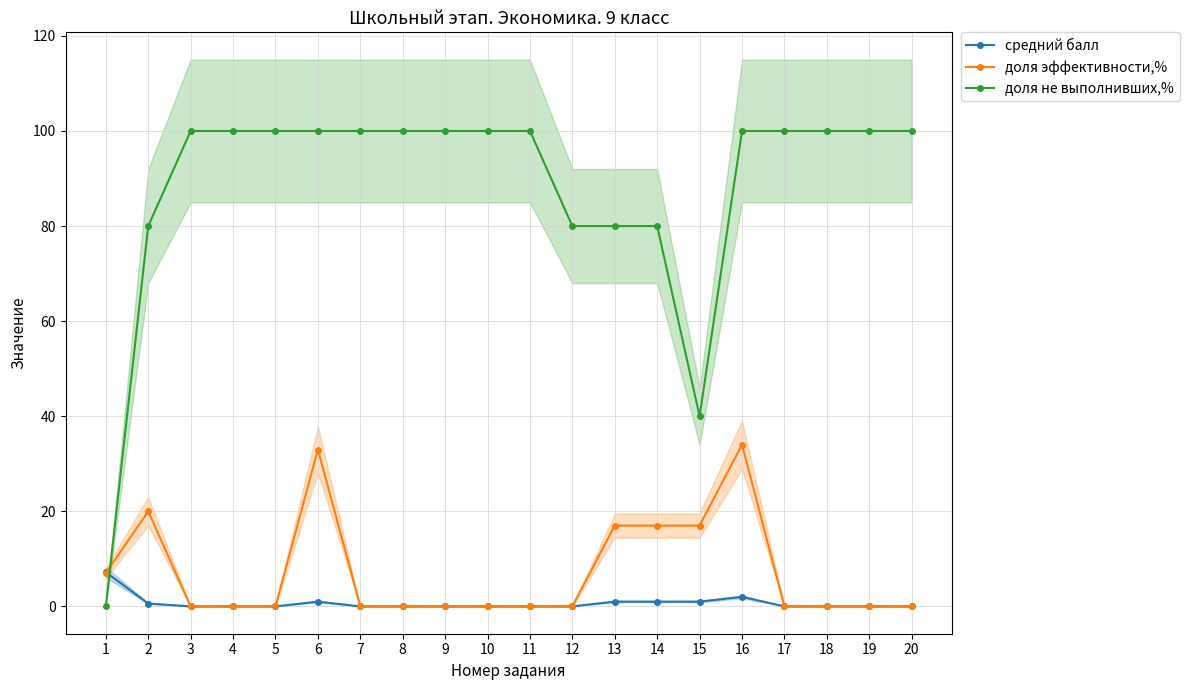

At which category is the sum across all series the highest?

16